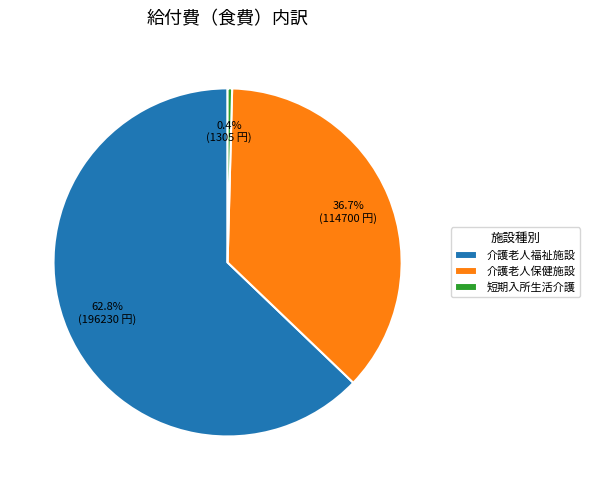

Rank the categories by value from highest to lowest.

介護老人福祉施設, 介護老人保健施設, 短期入所生活介護